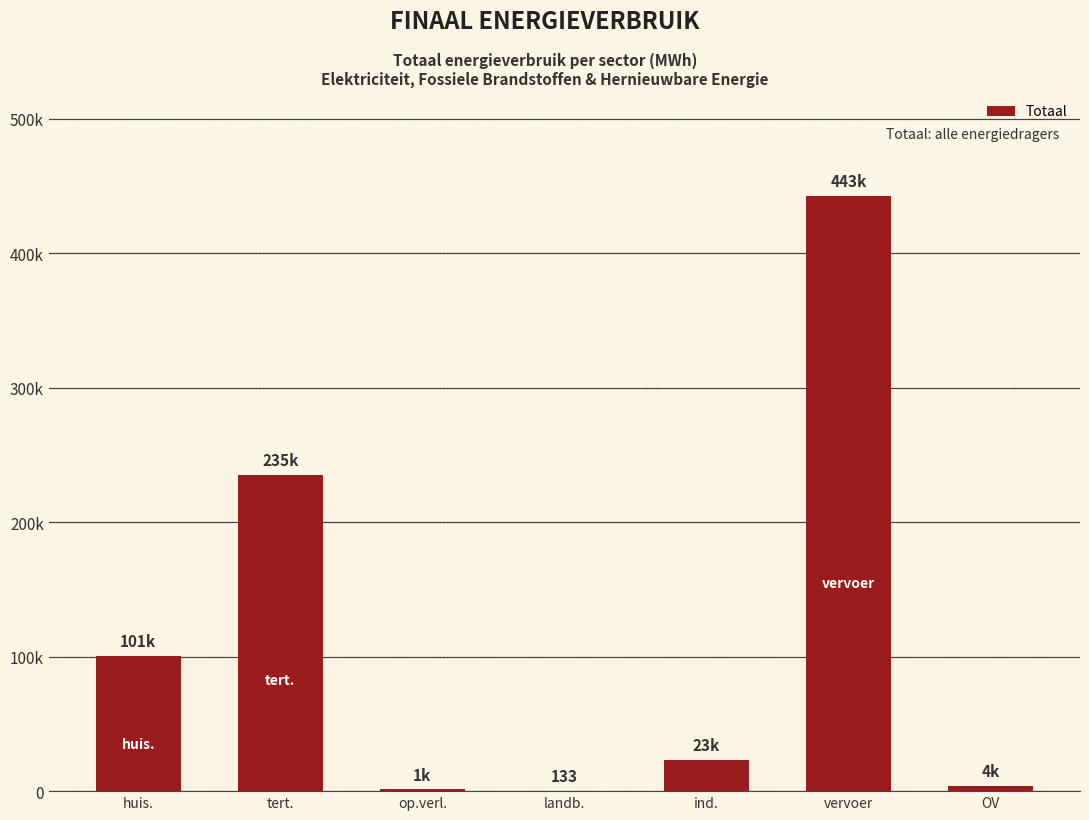

Are the bars horizontal?

No